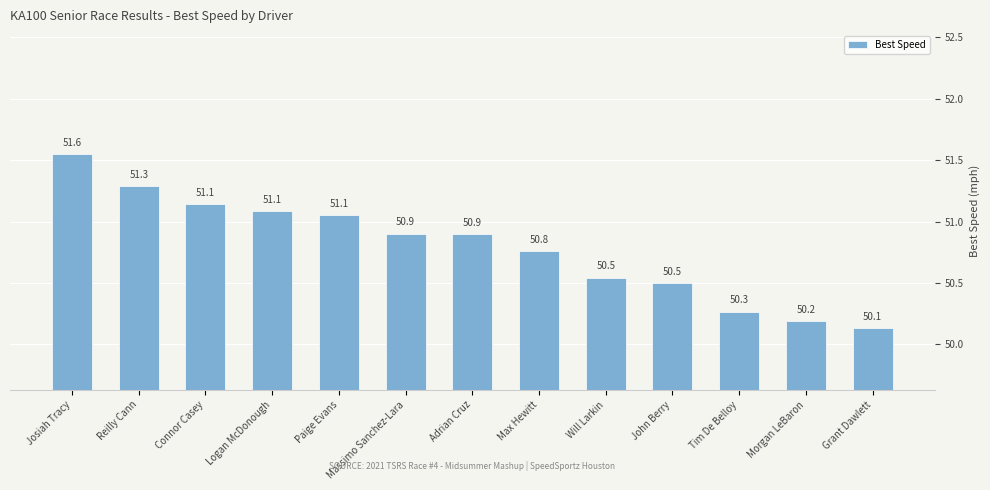

What position from the right is Massimo Sanchez-Lara?

8